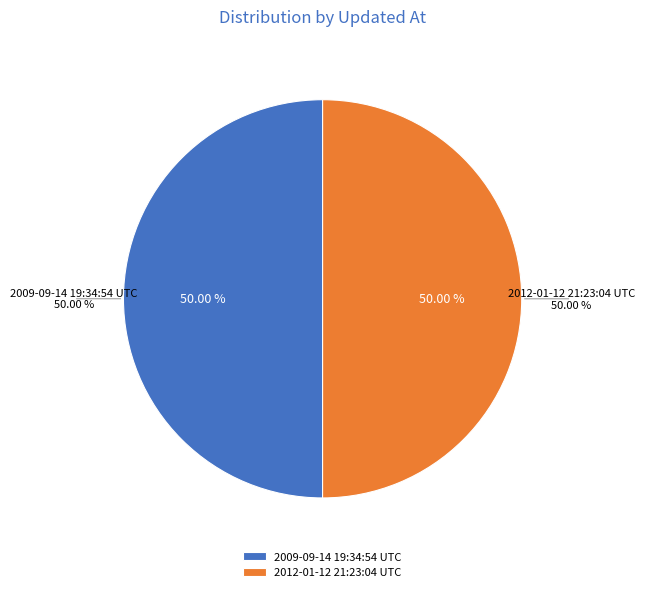

Which has a higher value, 2012-01-12 21:23:04 UTC or 2009-09-14 19:34:54 UTC?

2012-01-12 21:23:04 UTC